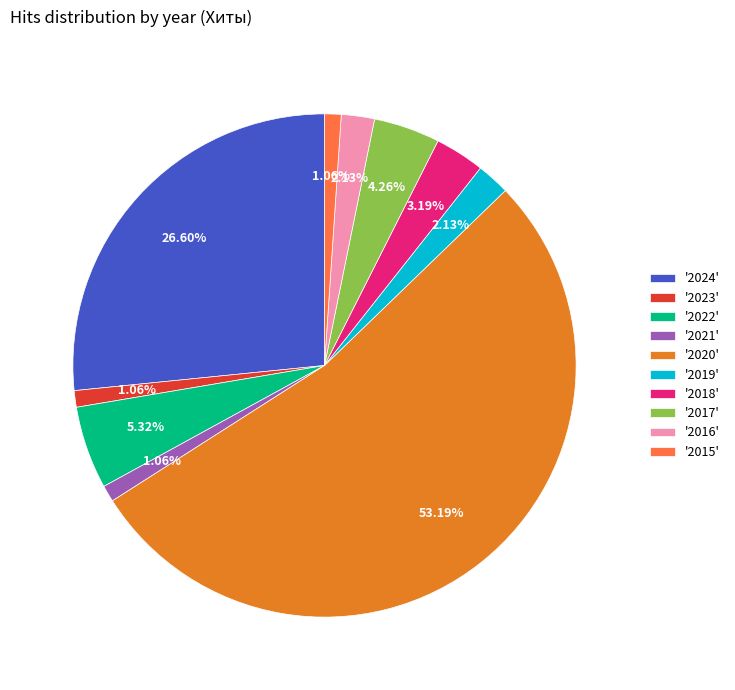

What is the majority slice?

'2020'